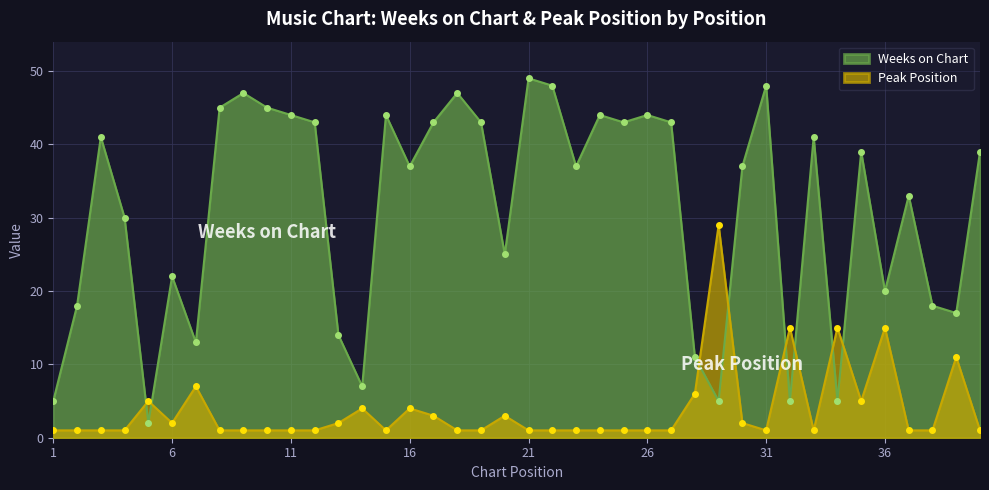

What is the minimum value for Weeks on Chart?

2